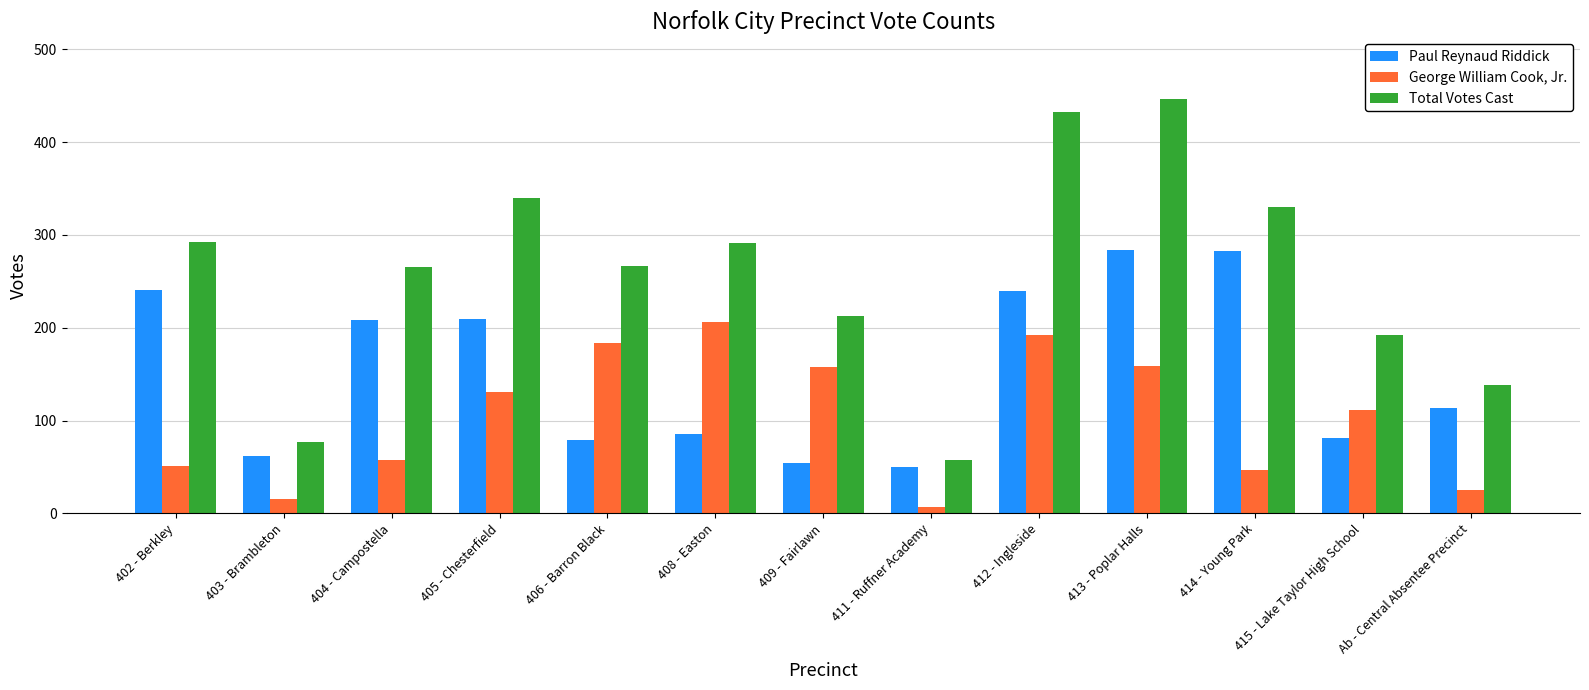

What is the maximum value for George William Cook, Jr.?

206